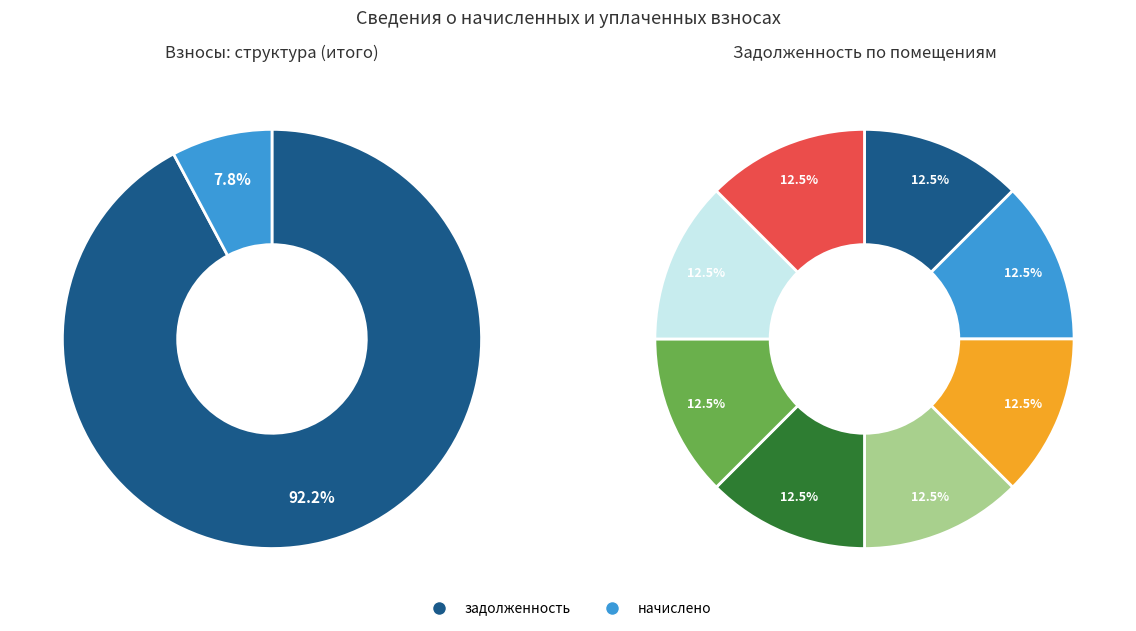

What percentage is the 7 slice, to the nearest percent?

12%